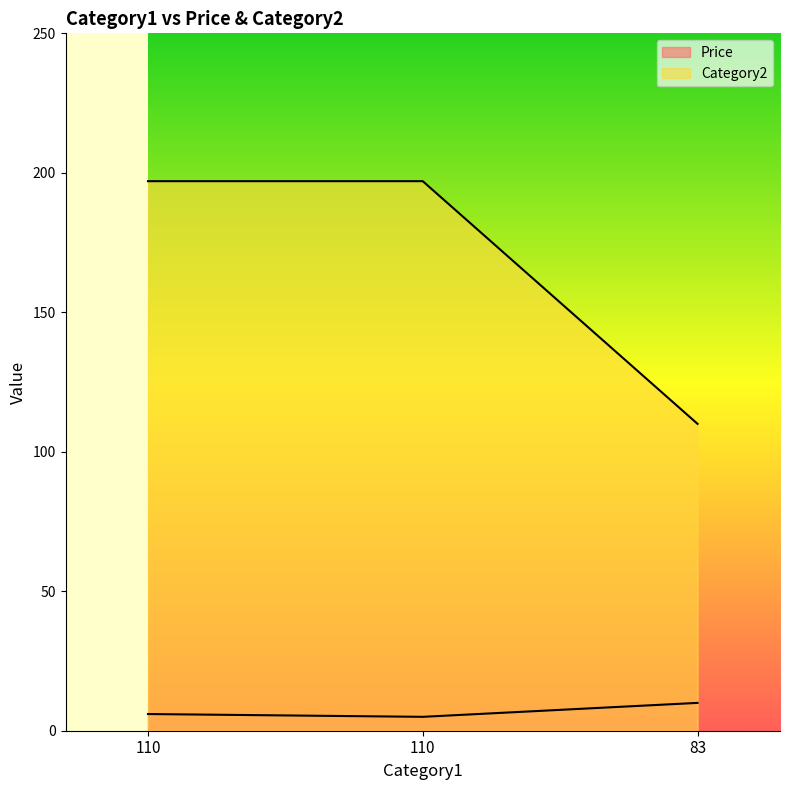

How many data points in Category2 are less than 197?

1